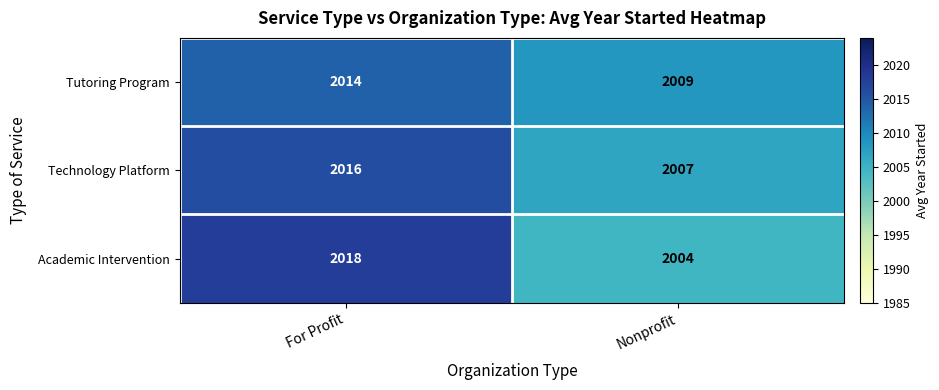

At how many categories does at least one series exceed 2007?

2